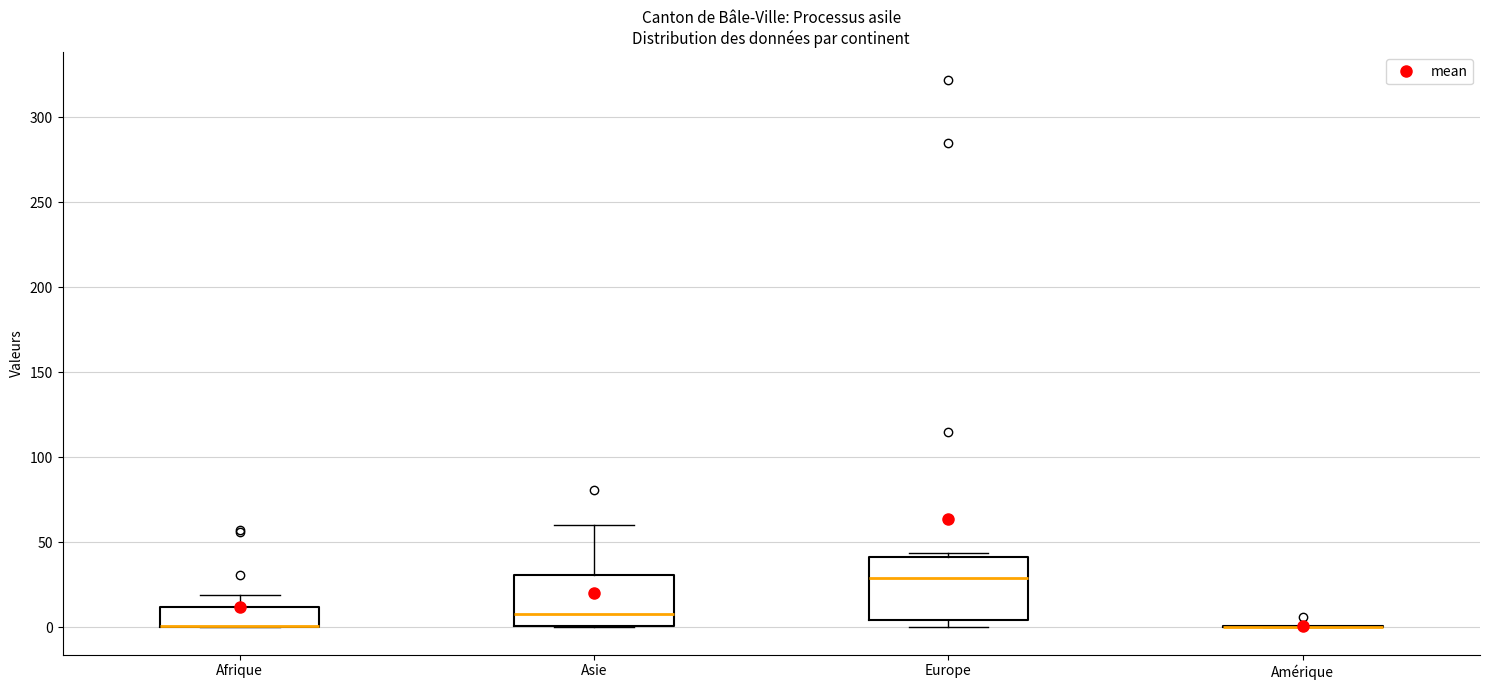

Which box is the tallest, from its lower edge to its upper edge?

Europe